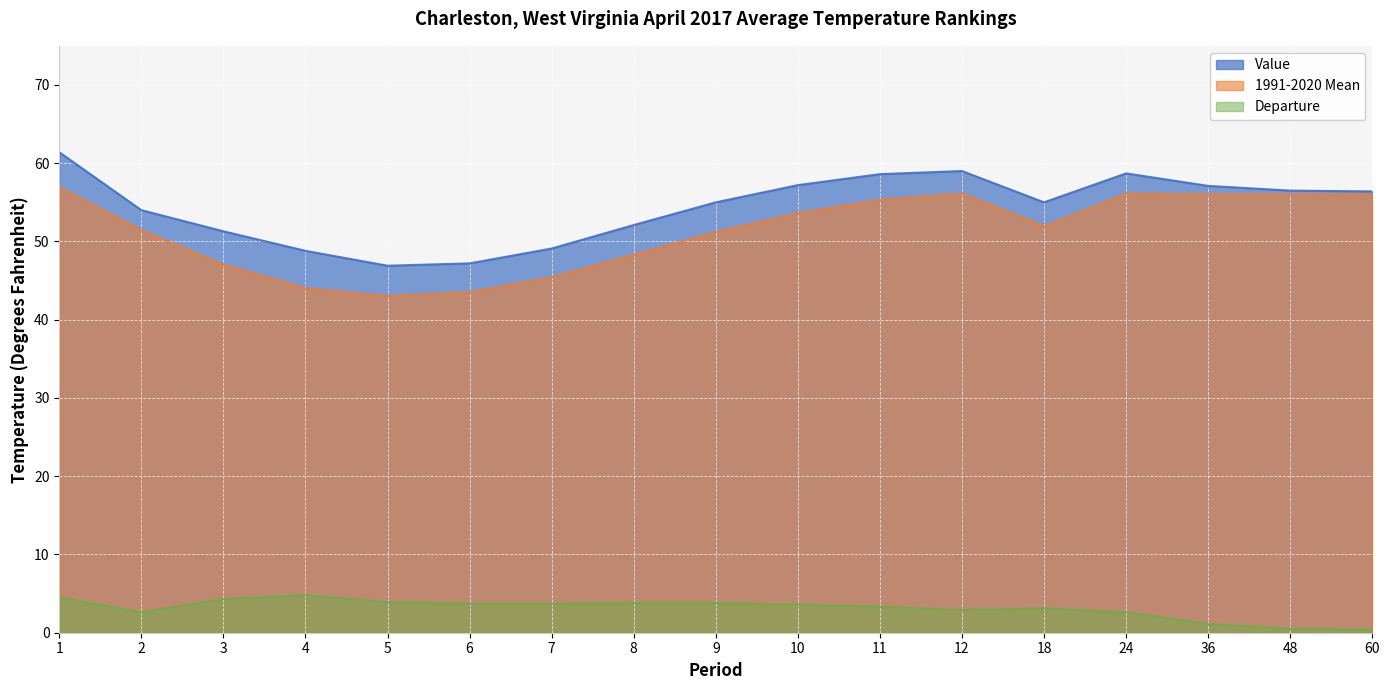

Read the Departure value at 5.

3.9